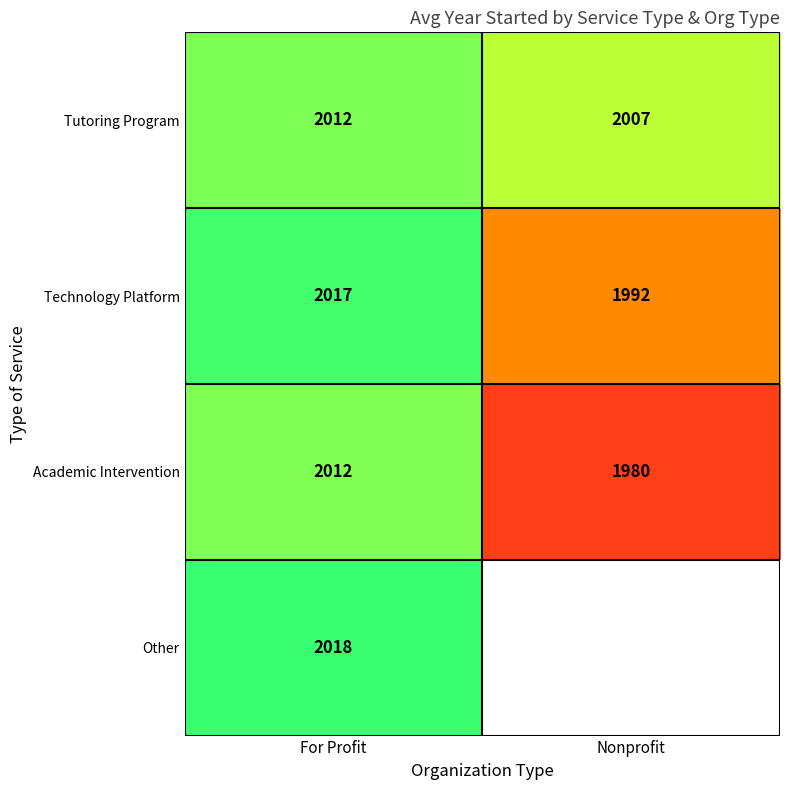

What value does the Academic Intervention series have at For Profit?

2012.0